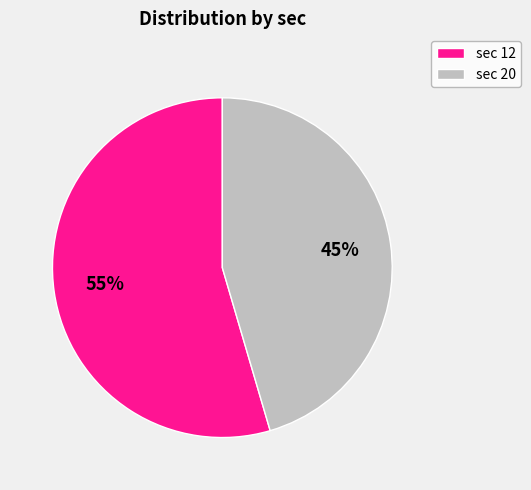

Is there a majority slice in this chart?

Yes